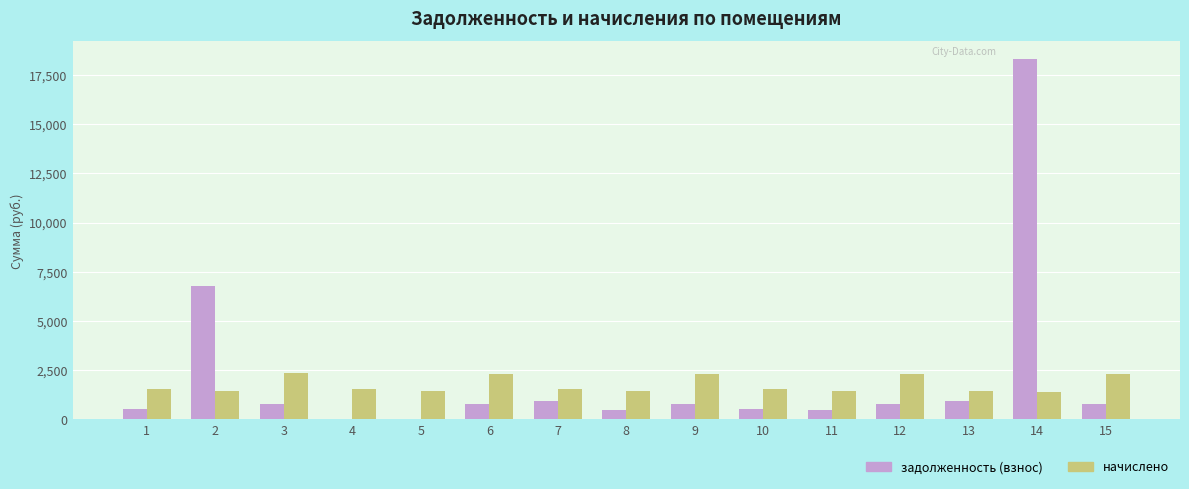

Which series has the widest spread of values?

задолженность (взнос)